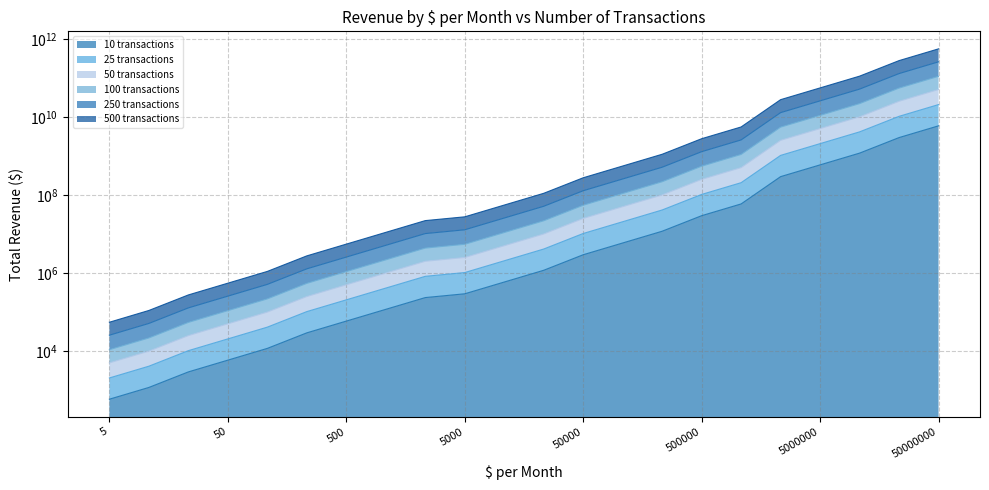

What is the approximate value of 25 transactions at 50000?

10500000